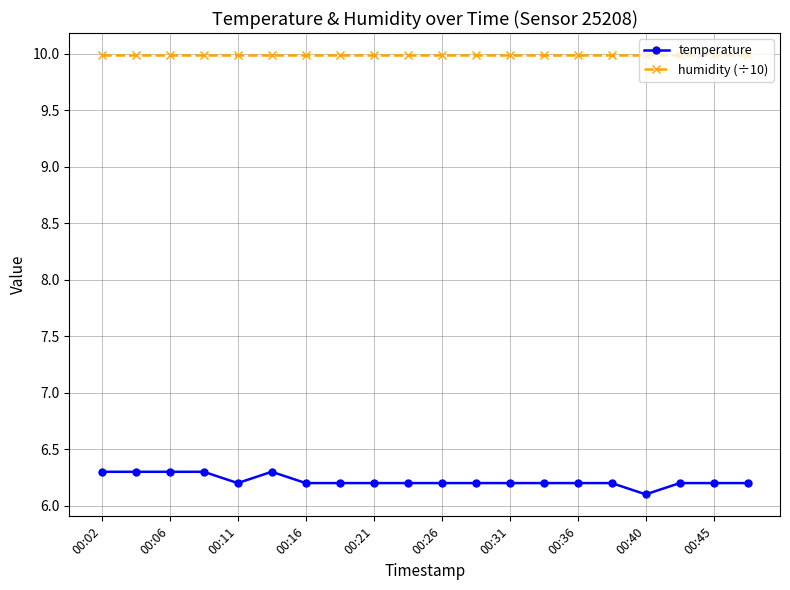

Which series has the largest total across all categories?

humidity (÷10)